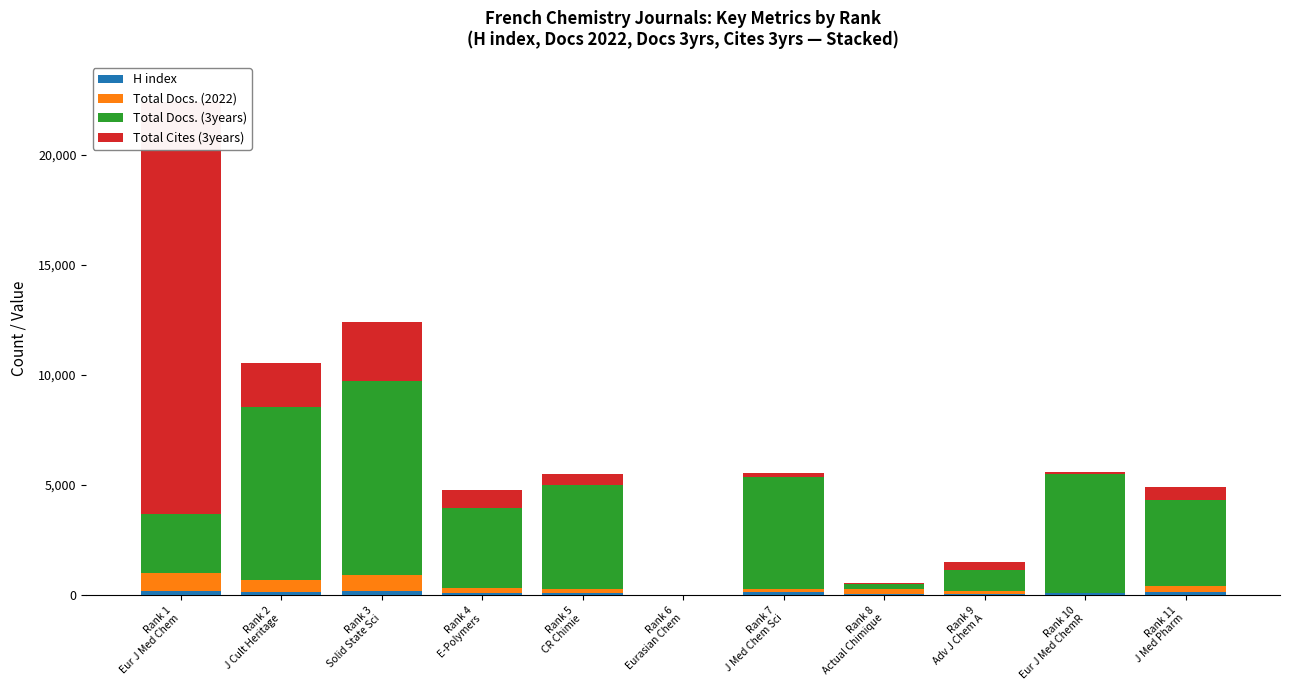

Rank the categories by Total Docs. (2022) value from highest to lowest.

Rank 1
Eur J Med Chem, Rank 3
Solid State Sci, Rank 2
J Cult Heritage, Rank 11
J Med Pharm, Rank 4
E-Polymers, Rank 5
CR Chimie, Rank 8
Actual Chimique, Rank 9
Adv J Chem A, Rank 7
J Med Chem Sci, Rank 10
Eur J Med ChemR, Rank 6
Eurasian Chem